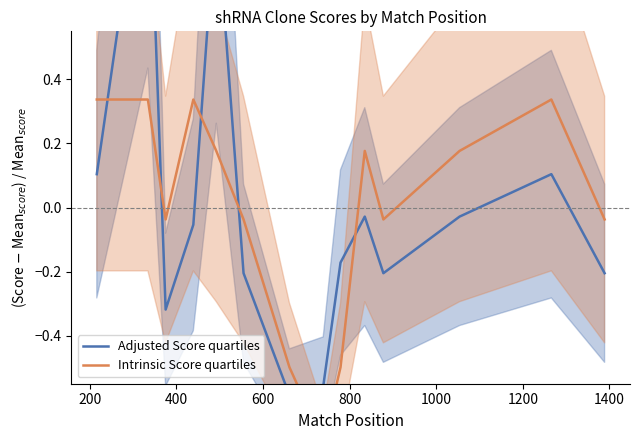

How many values in the Adjusted Score quartiles series are below 0?

10